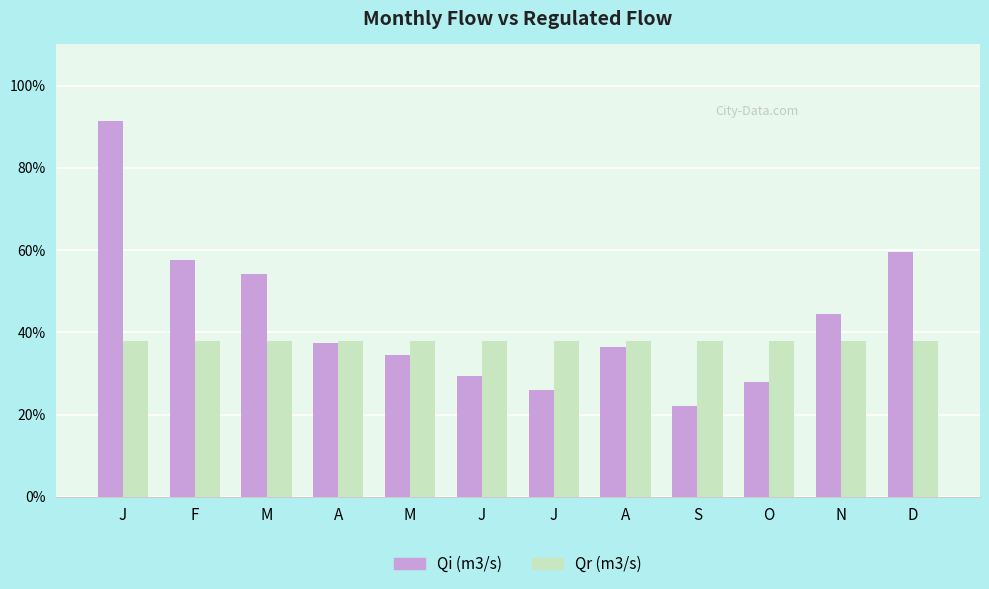

Are the bars grouped side by side (vs. stacked)?

Yes